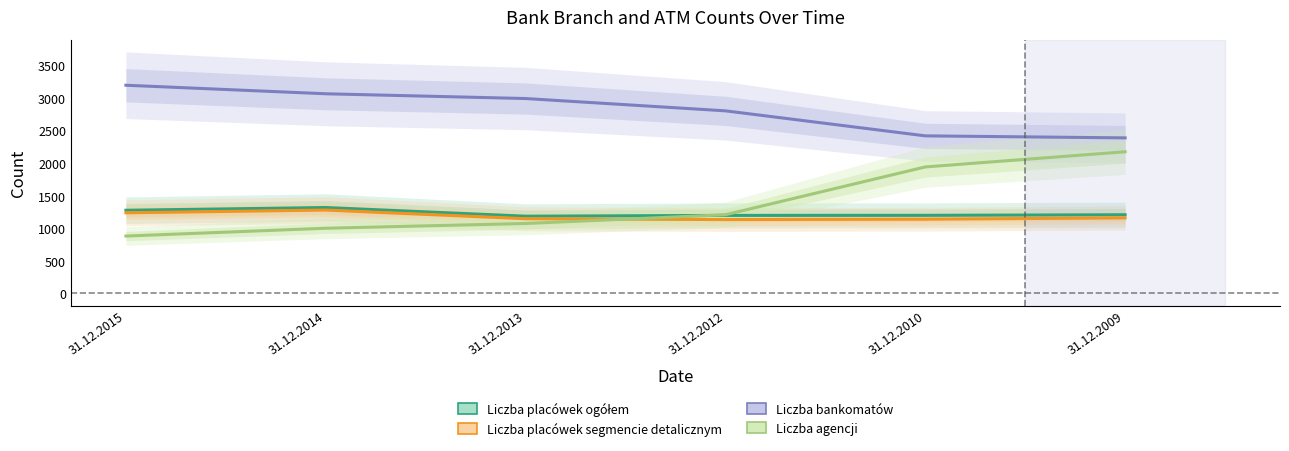

Reading left to right, extract all data points from this chart.

Liczba placówek ogółem: 1277	1319	1186	1198	1199	1208
Liczba placówek segmencie detalicznym: 1238	1280	1147	1134	1140	1160
Liczba bankomatów: 3196	3065	2992	2803	2419	2388
Liczba agencji: 881	1001	1074	1208	1942	2175